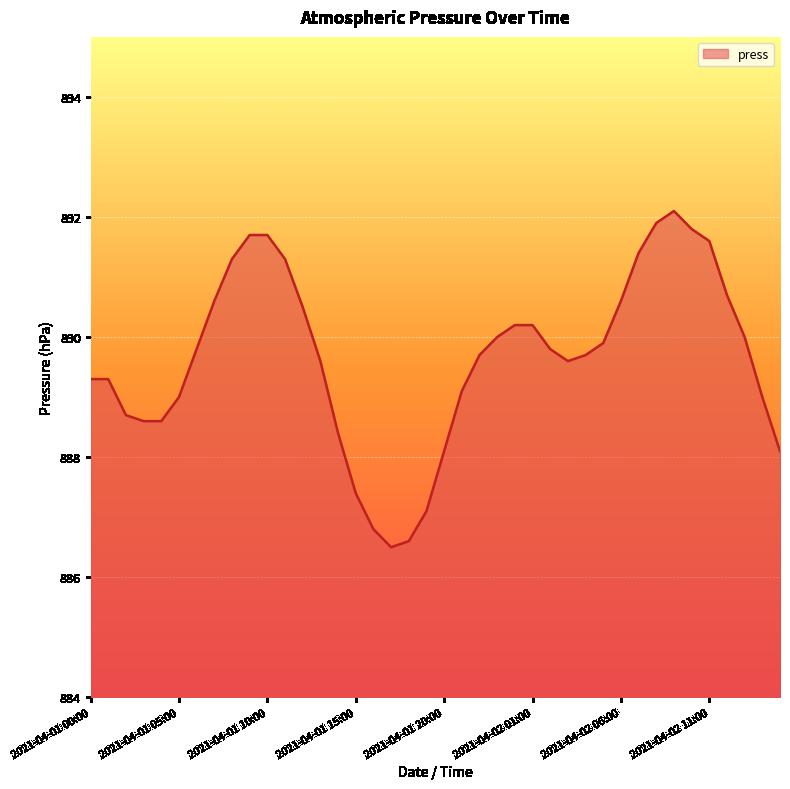

What is the difference between the maximum and minimum values?

5.6